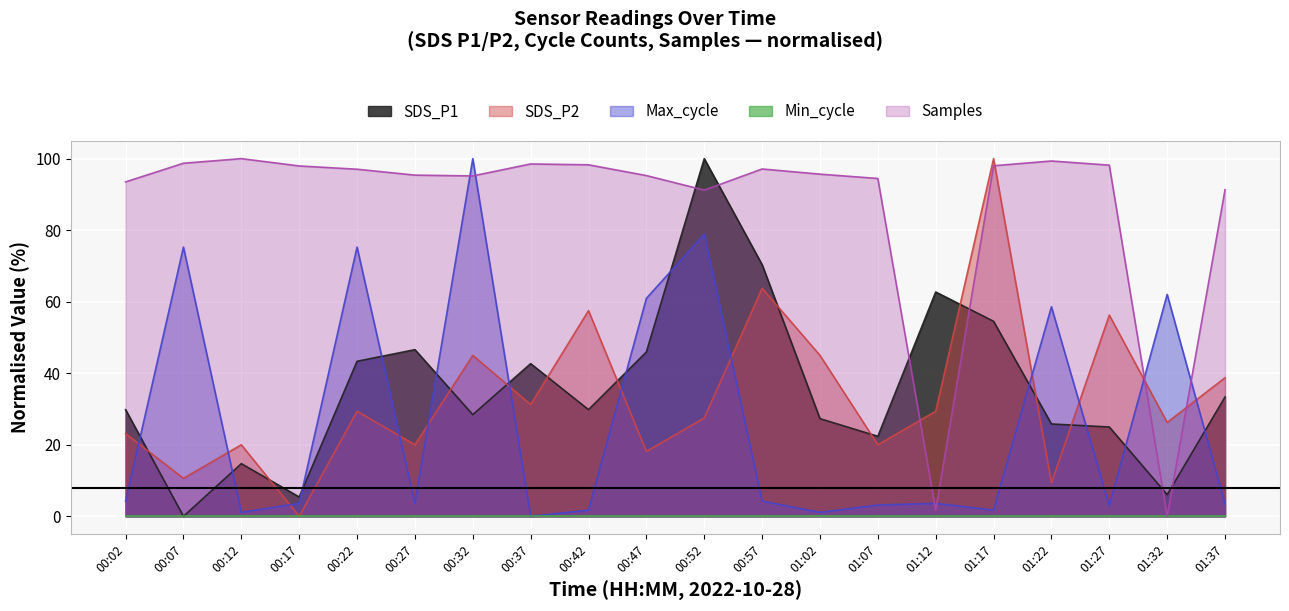

What is the label of the 15th point from the right?

00:27